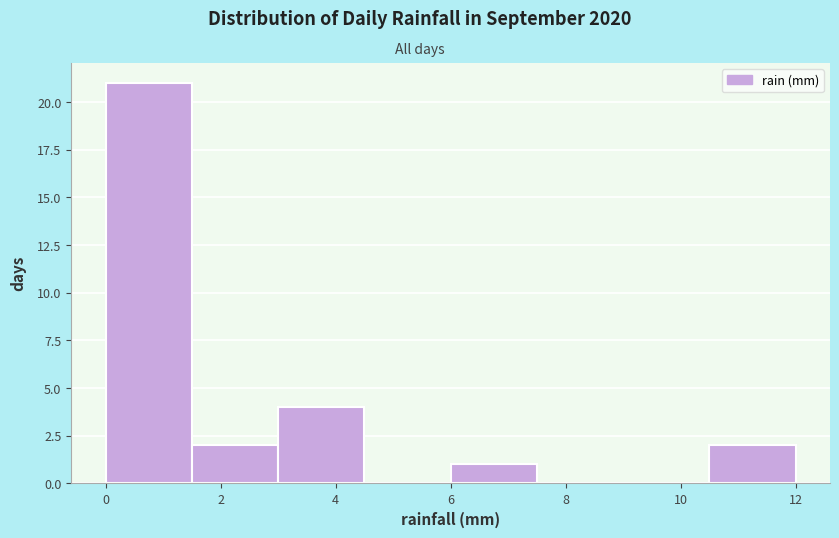

Reading left to right, transcribe this chart: for each bar, give the range it covers on the x-axis and its height. Neither the bar edges nor the heights are printed on the chart, so give them approximately, as read against the axes.

0.0 to 1.5: 21
1.5 to 3.0: 2
3.0 to 4.5: 4
4.5 to 6.0: 0
6.0 to 7.5: 1
7.5 to 9.0: 0
9.0 to 10.5: 0
10.5 to 12.0: 2